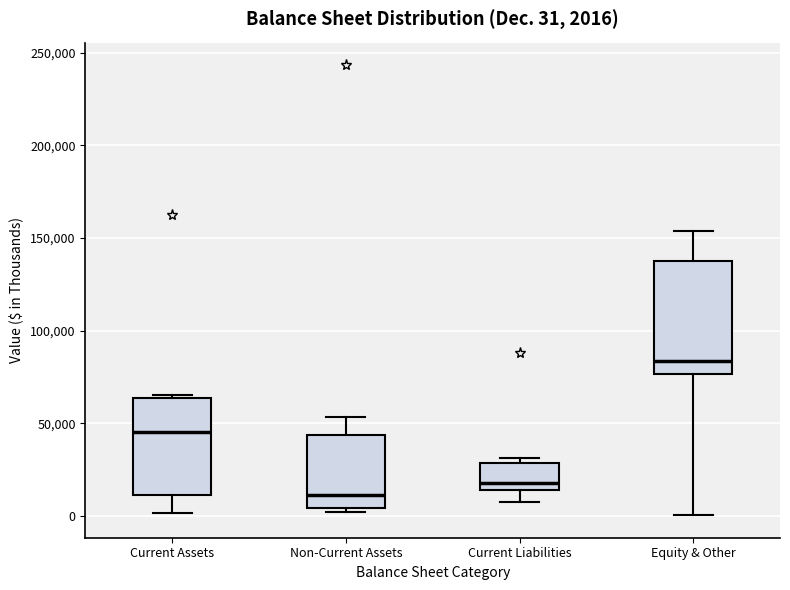

Which box's median line is the highest?

Equity & Other